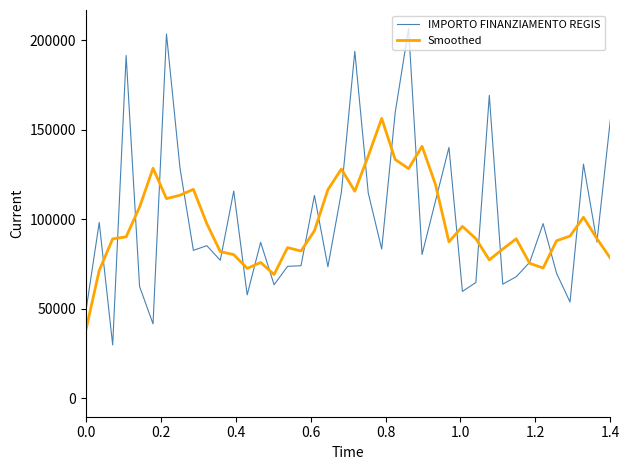

Rank the series by their maximum value, from highest to lowest.

IMPORTO FINANZIAMENTO REGIS, Smoothed